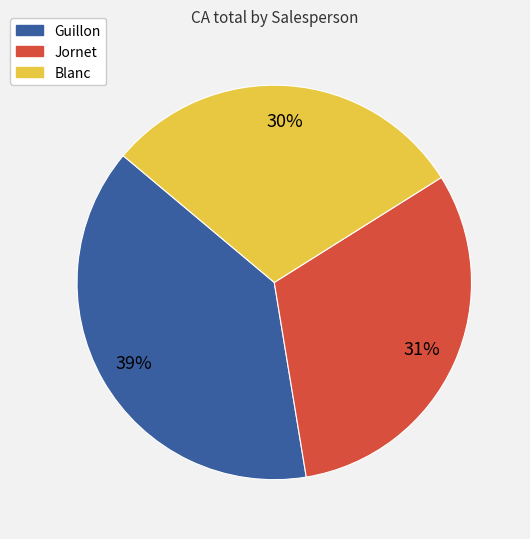

Does Guillon account for over 50% of the chart?

No